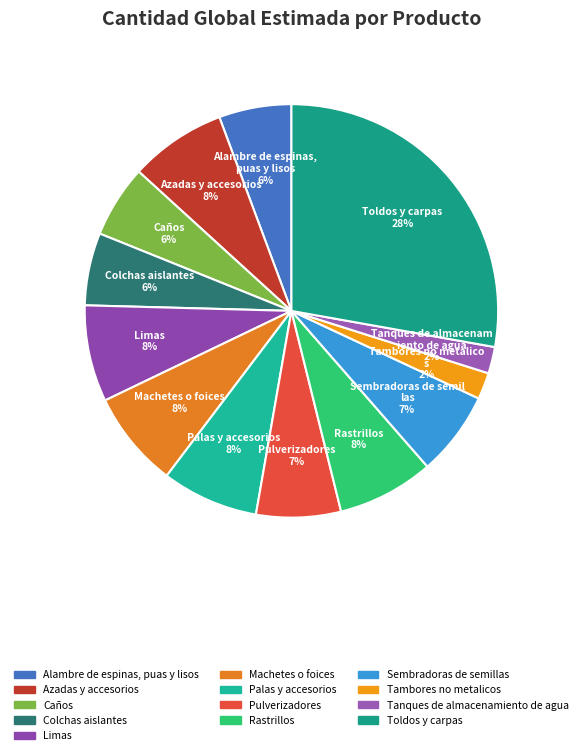

What percentage is the Tambores no metalicos slice, to the nearest percent?

2%